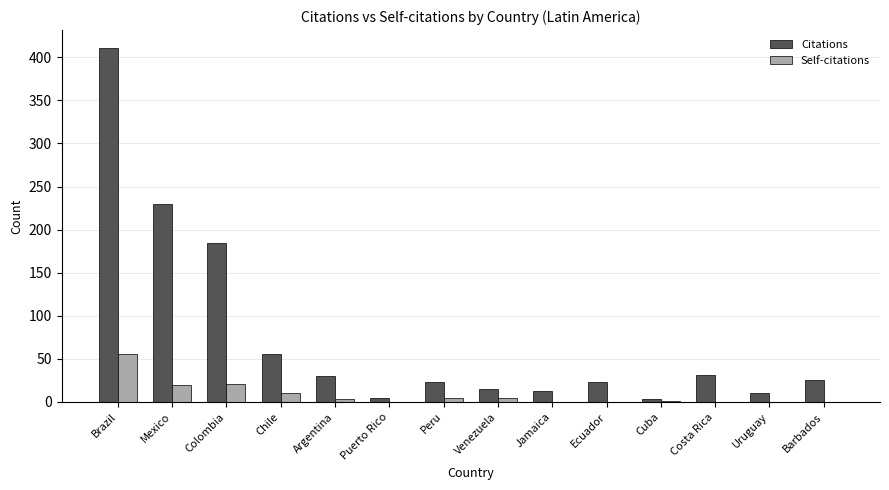

What is the total value across all series at Colombia?

205